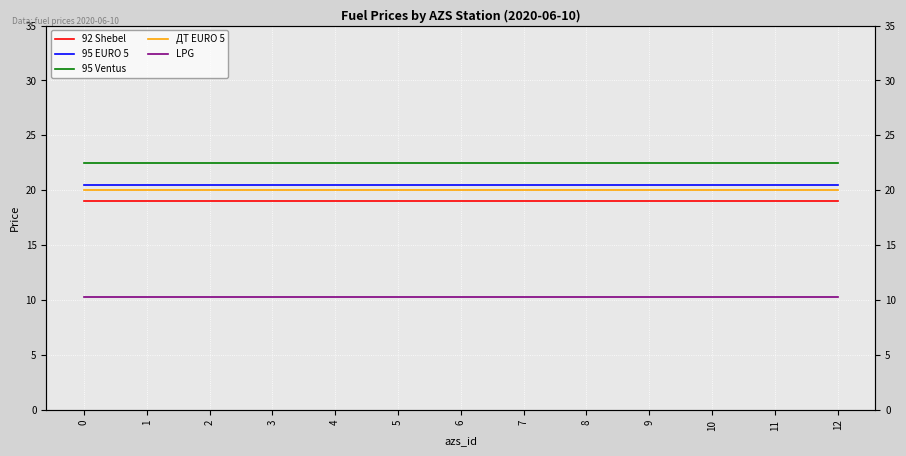

Reading left to right, list all the values displayed in this chart.

92 Shebel: 0=19.0	1=19.0	2=19.0	3=19.0	4=19.0	5=19.0	6=19.0	7=19.0	8=19.0	9=19.0	10=19.0	11=19.0	12=19.0
95 EURO 5: 0=20.5	1=20.5	2=20.5	3=20.5	4=20.5	5=20.5	6=20.5	7=20.5	8=20.5	9=20.5	10=20.5	11=20.5	12=20.5
95 Ventus: 0=22.5	1=22.5	2=22.5	3=22.5	4=22.5	5=22.5	6=22.5	7=22.5	8=22.5	9=22.5	10=22.5	11=22.5	12=22.5
ДТ EURO 5: 0=20.0	1=20.0	2=20.0	3=20.0	4=20.0	5=20.0	6=20.0	7=20.0	8=20.0	9=20.0	10=20.0	11=20.0	12=20.0
LPG: 0=10.3	1=10.3	2=10.3	3=10.3	4=10.3	5=10.3	6=10.3	7=10.3	8=10.3	9=10.3	10=10.3	11=10.3	12=10.3